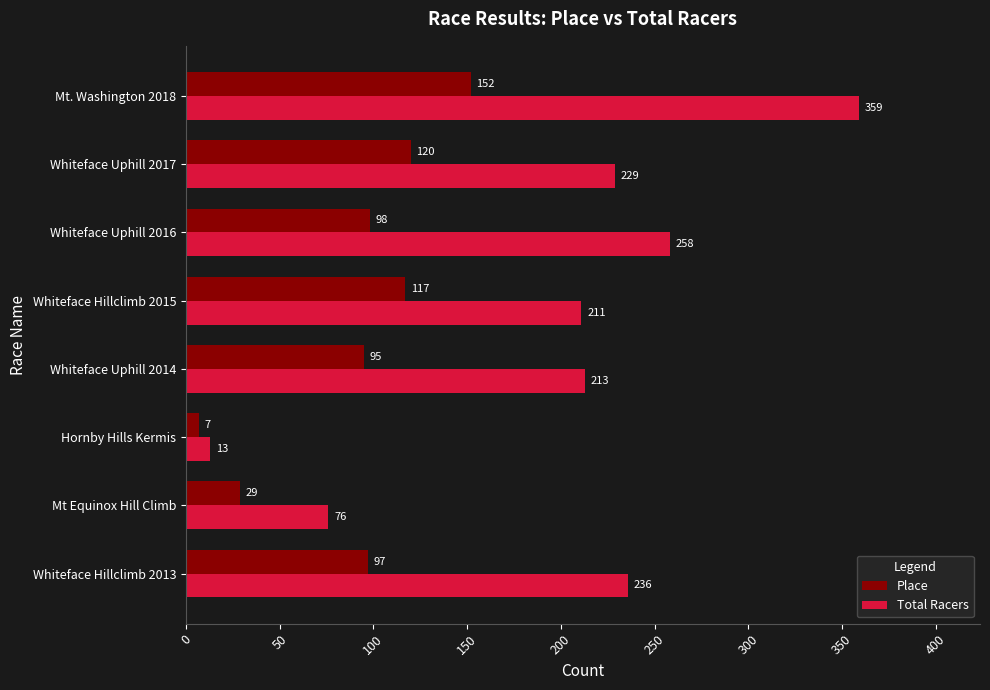

What is the approximate value of Place at Whiteface Uphill 2014?

95